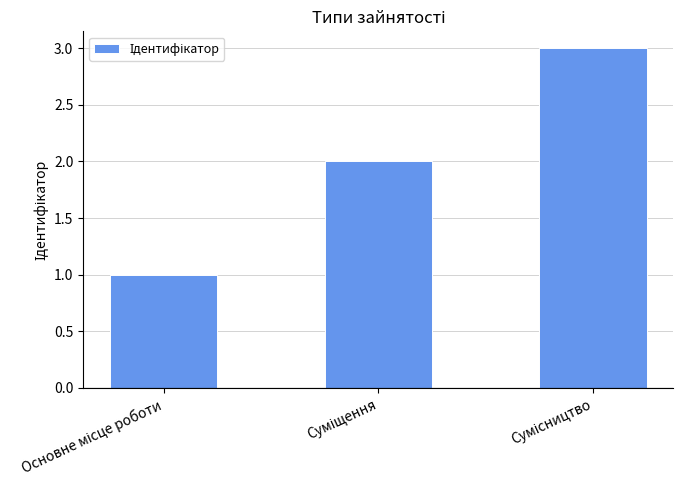

How many series are shown in this chart?

1